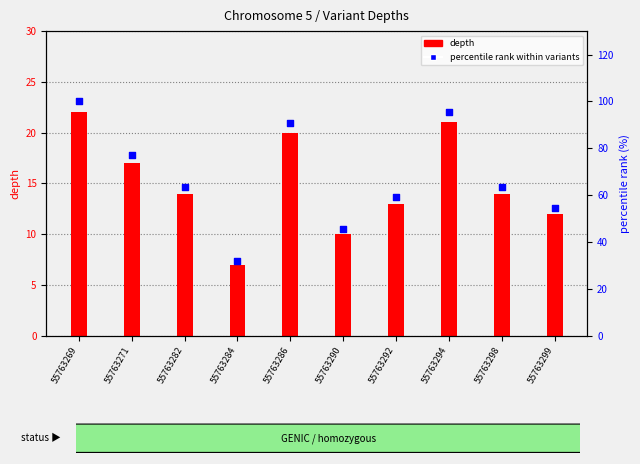

Which series has the largest total across all categories?

percentile rank within variants